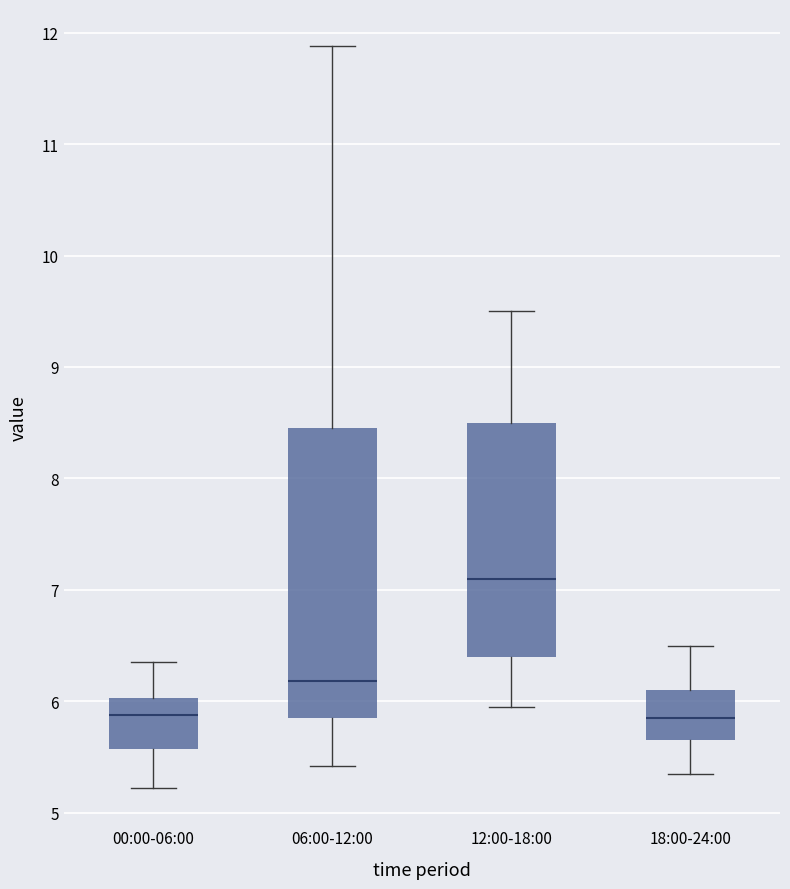

Where does the lower whisker of the box for 06:00-12:00 end on the y-axis? The values are not printed on the chart, so give them approximately, as read against the axis.

5.4